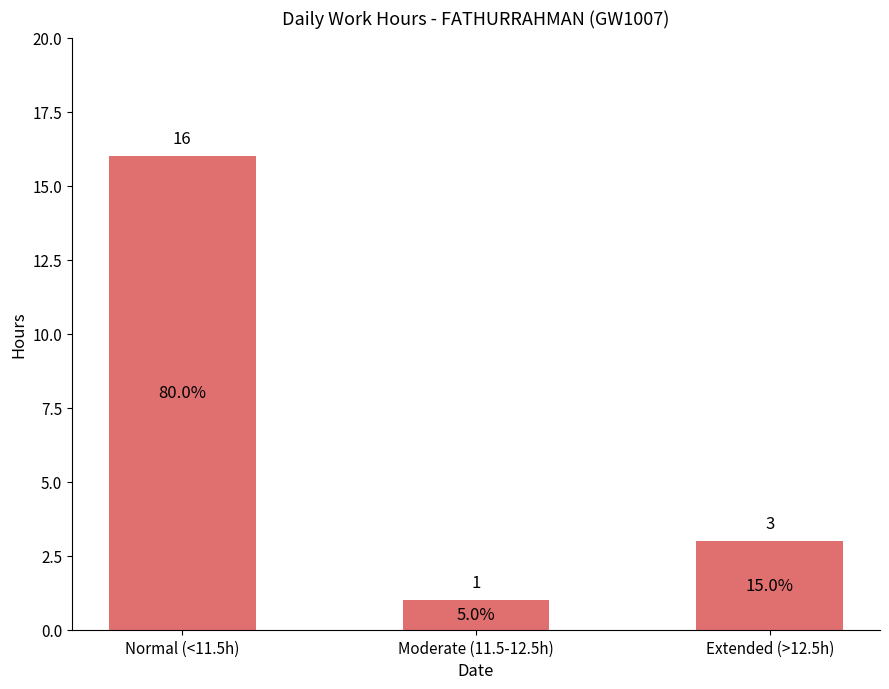

Reading left to right, extract all data points from this chart.

Normal (<11.5h)=16	Moderate (11.5-12.5h)=1	Extended (>12.5h)=3